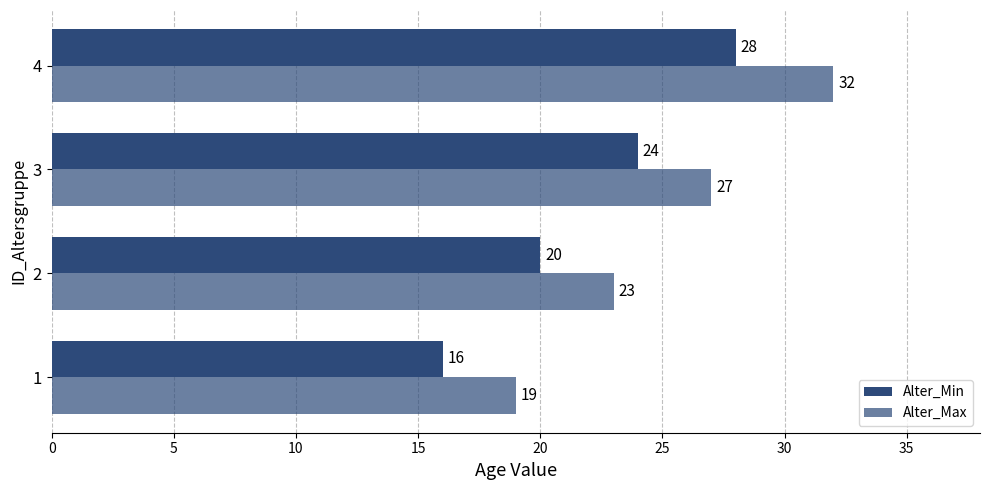

What is the minimum value for Alter_Min?

16